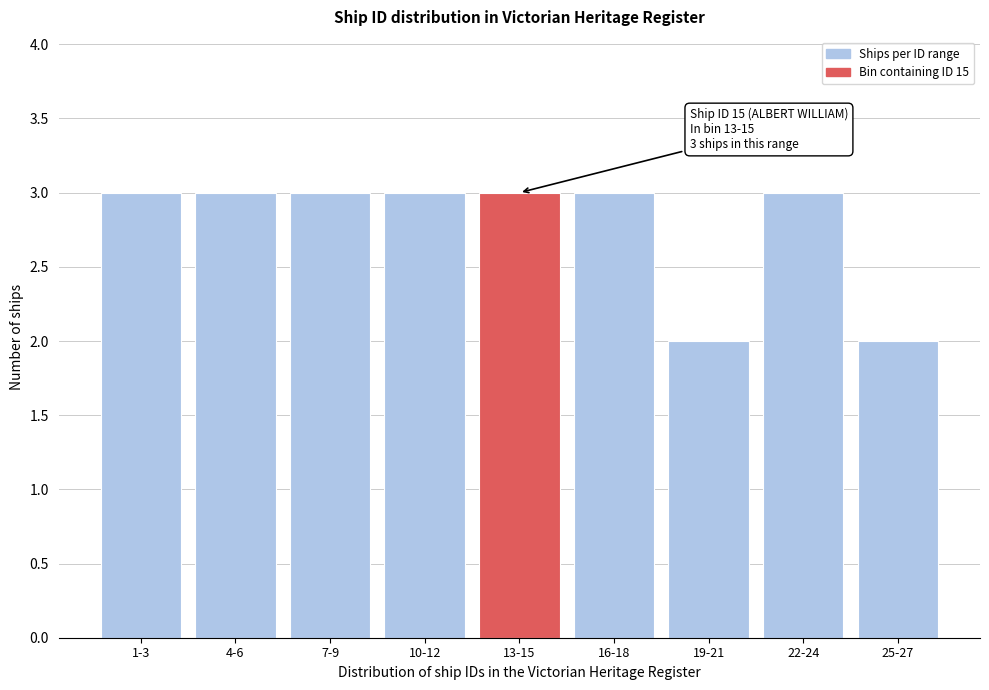

Reading left to right, list all the values displayed in this chart.

3	3	3	3	3	3	2	3	2